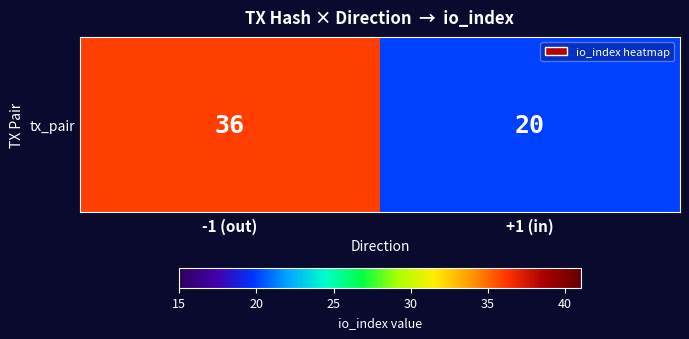

What is the difference between the maximum and minimum values?

16